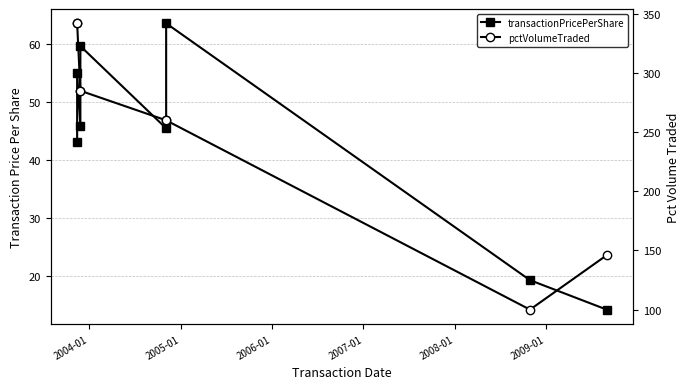

What is the label of the 2nd point from the right?

2009-01